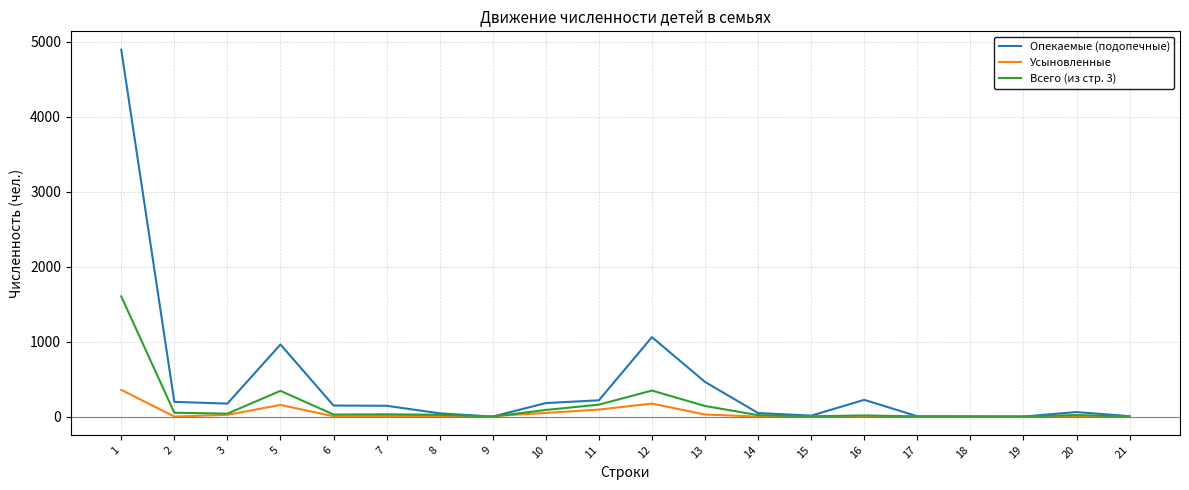

Rank the series by their maximum value, from lowest to highest.

Усыновленные, Всего (из стр. 3), Опекаемые (подопечные)